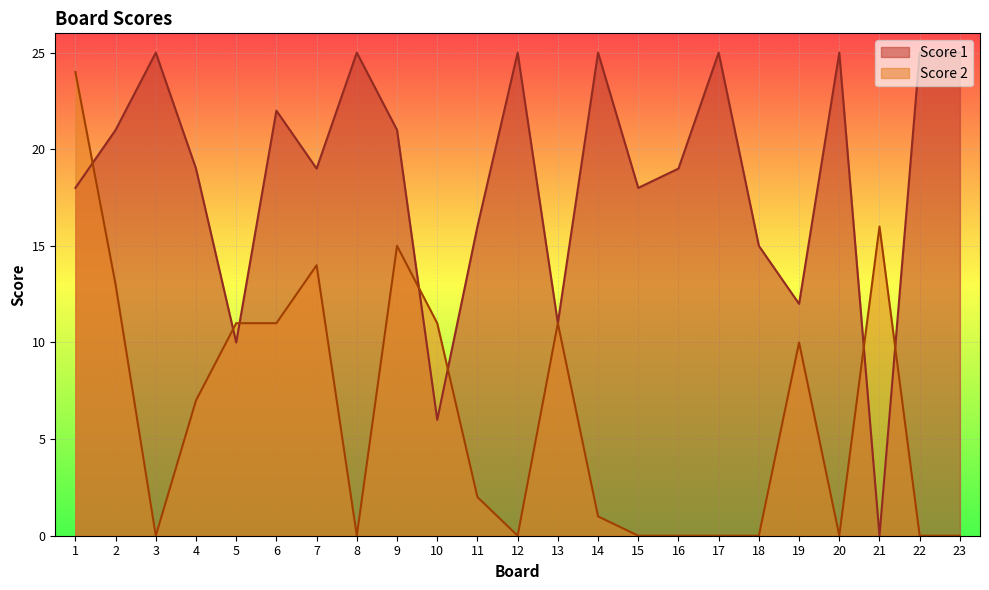

Reading right to left, extract all data points from this chart.

Score 1: 23=25	22=25	21=0	20=25	19=12	18=15	17=25	16=19	15=18	14=25	13=11	12=25	11=16	10=6	9=21	8=25	7=19	6=22	5=10	4=19	3=25	2=21	1=18
Score 2: 23=0	22=0	21=16	20=0	19=10	18=0	17=0	16=0	15=0	14=1	13=11	12=0	11=2	10=11	9=15	8=0	7=14	6=11	5=11	4=7	3=0	2=13	1=24